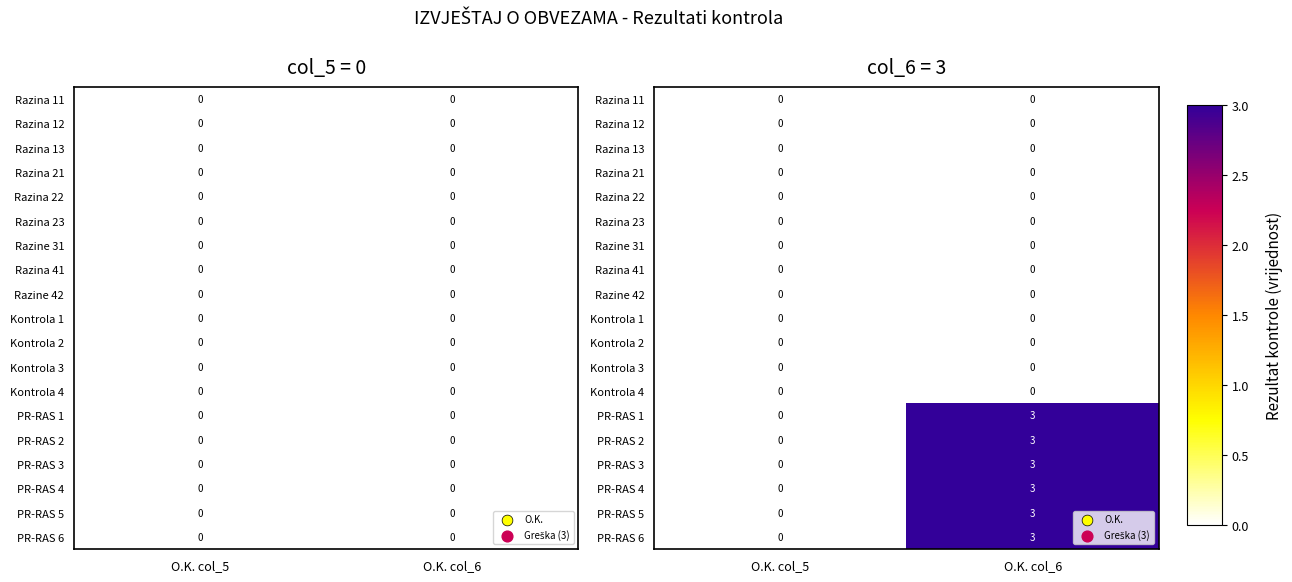

What is the sum of the PR-RAS 3 values at O.K. col_5 and O.K. col_6?

3